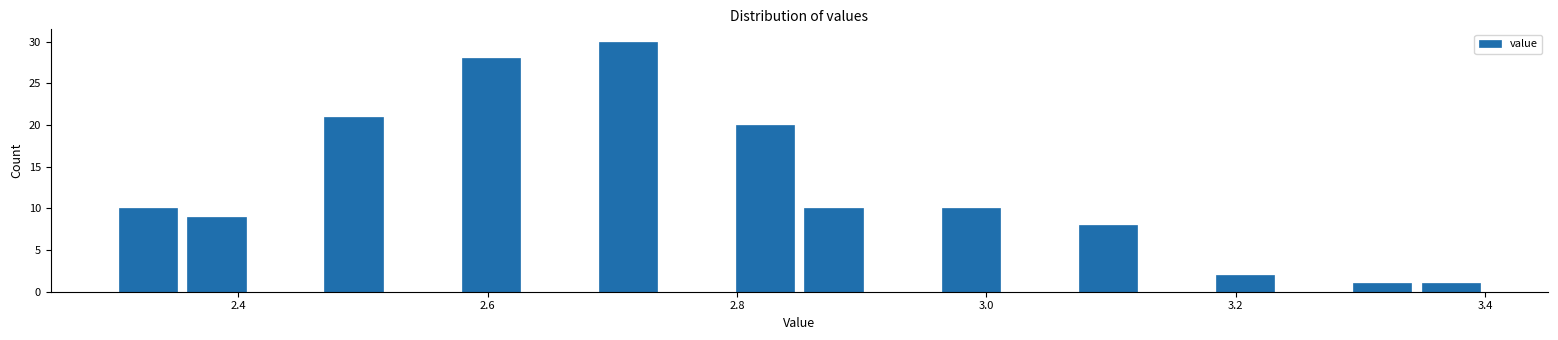

Read against the x-axis, roughly where is the centre of the tallest bar?

2.72